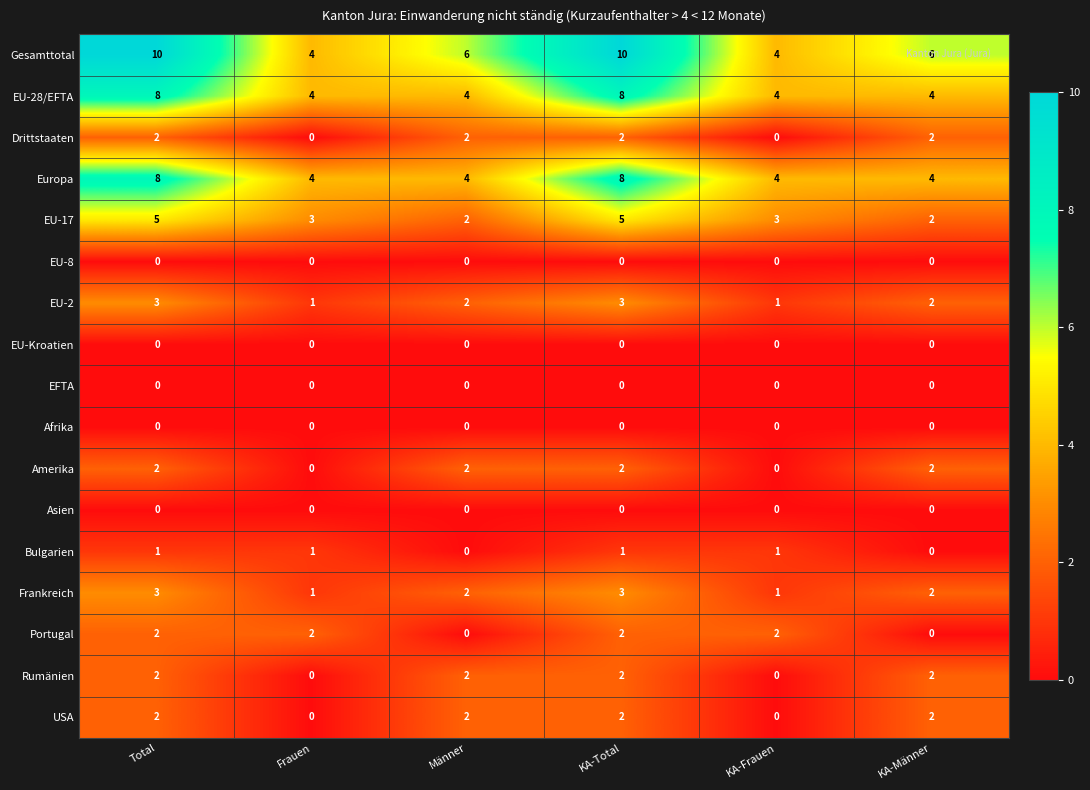

What is the total value across all series at KA-Total?

48